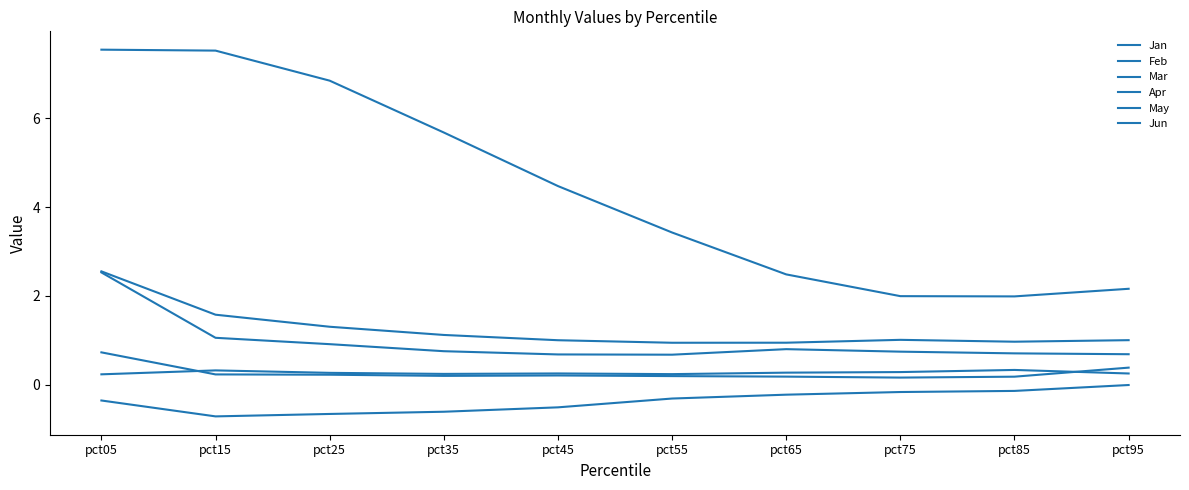

How many lines are shown in the chart?

6